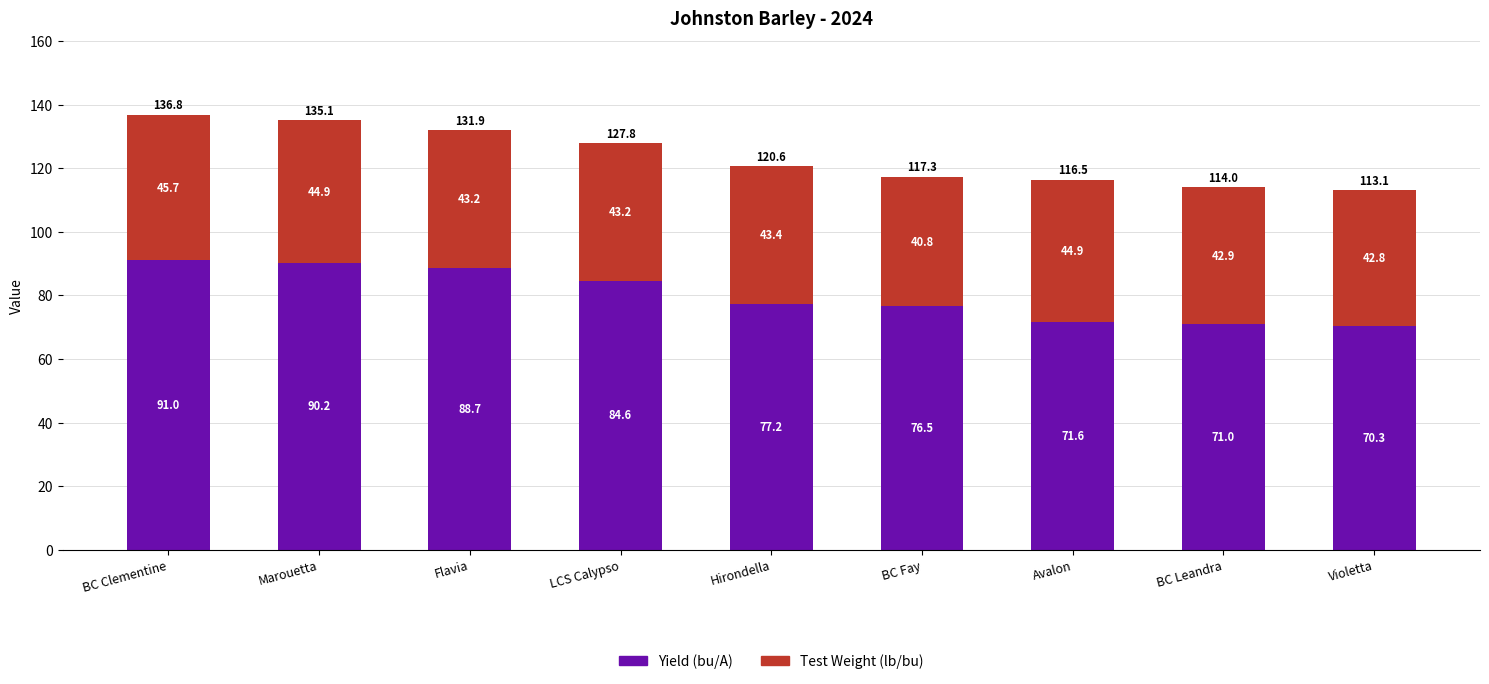

What are all the series names shown in the legend?

Yield (bu/A), Test Weight (lb/bu)